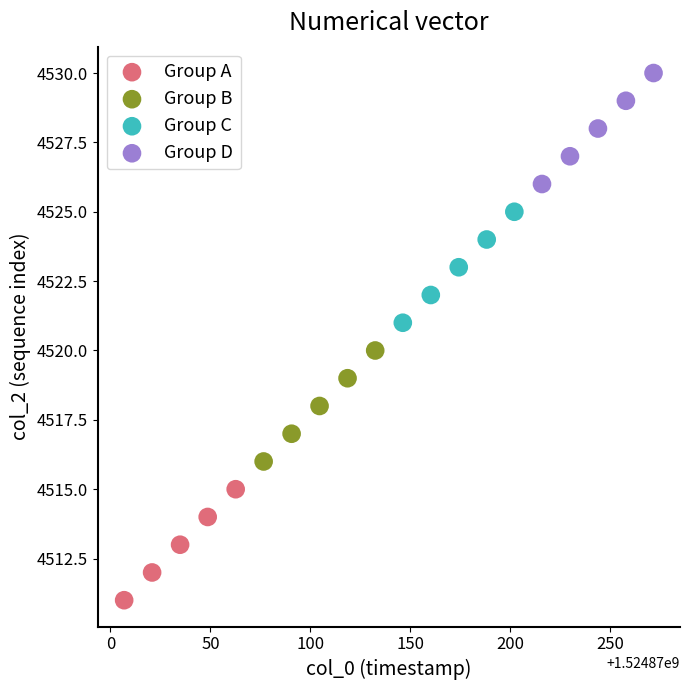

Which series contains the highest Y value?

Group D